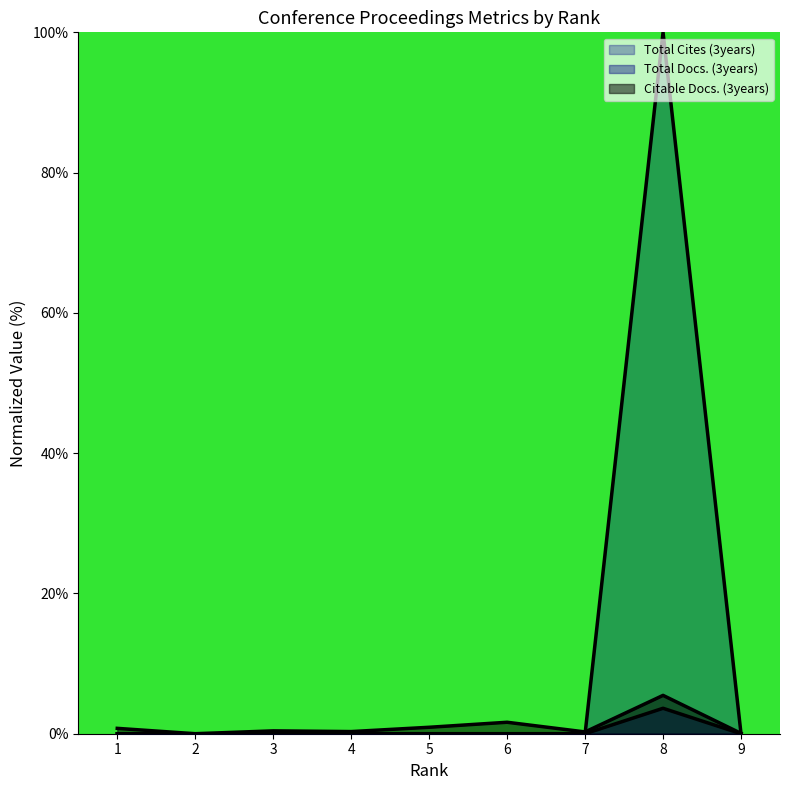

True or false: Total Cites (3years) has more than 1 interior local peaks.

False